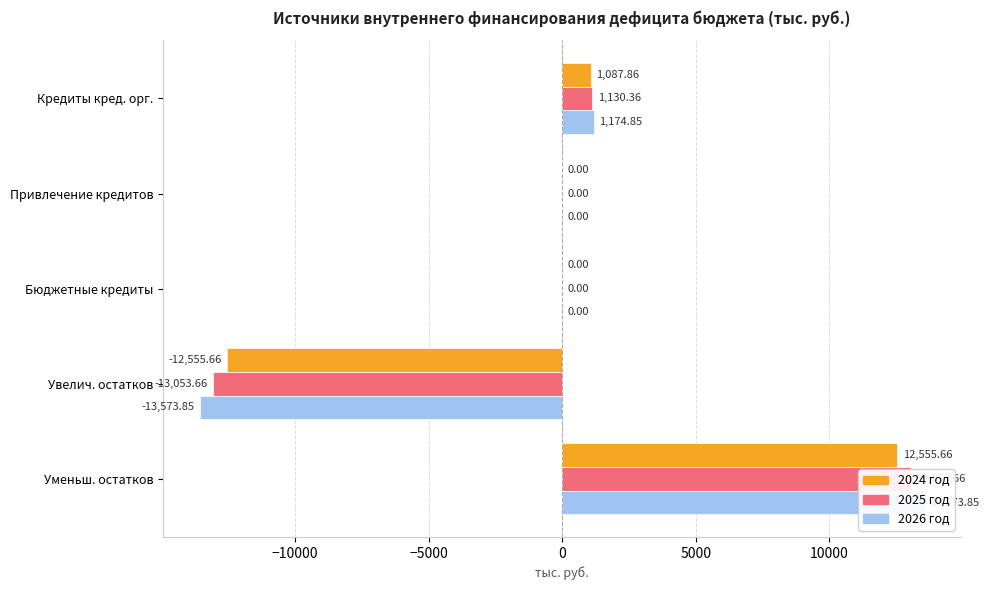

What is the sum of all 2026 год values?

1174.8